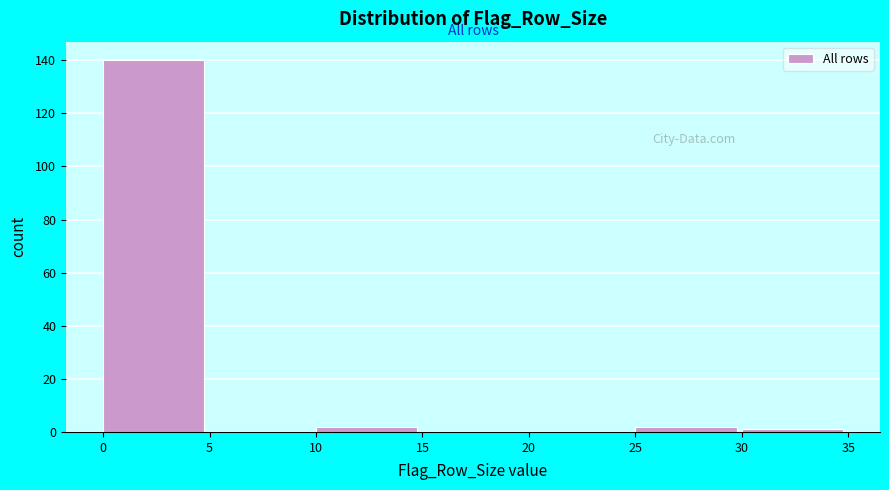

What is the height of the bar covering 0 to 5 on the x-axis? The values are not printed on the chart, so give them approximately, as read against the axis.

140